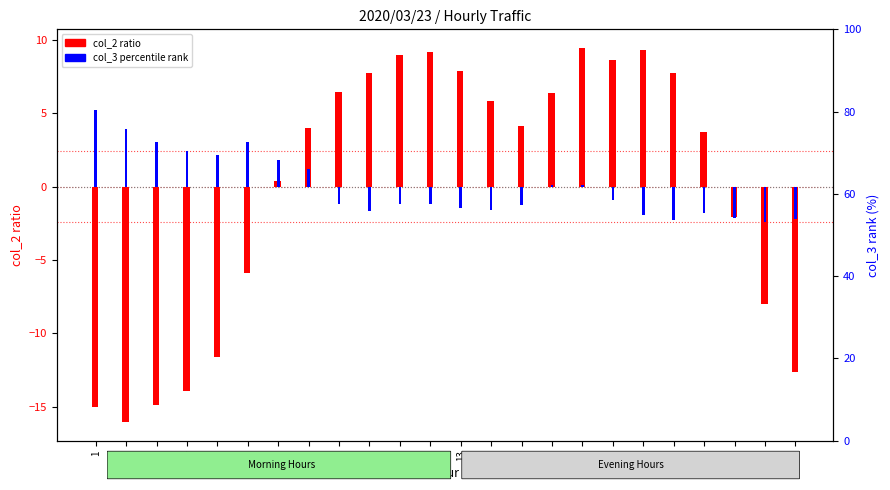

What is the maximum value for col_2 (normalized)?

9.5